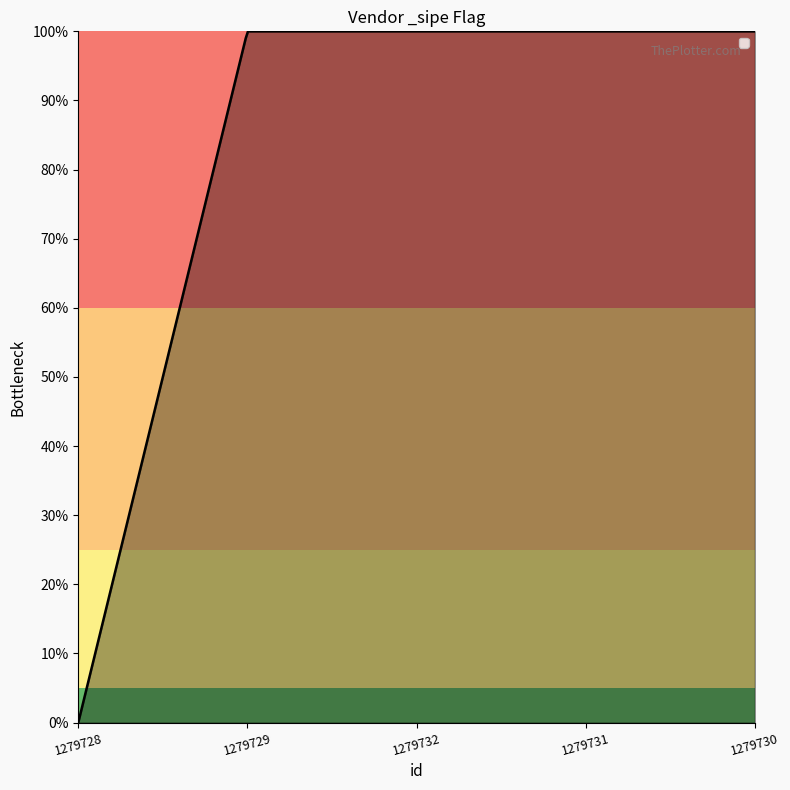

What is the label of the 4th point from the right?

1279729